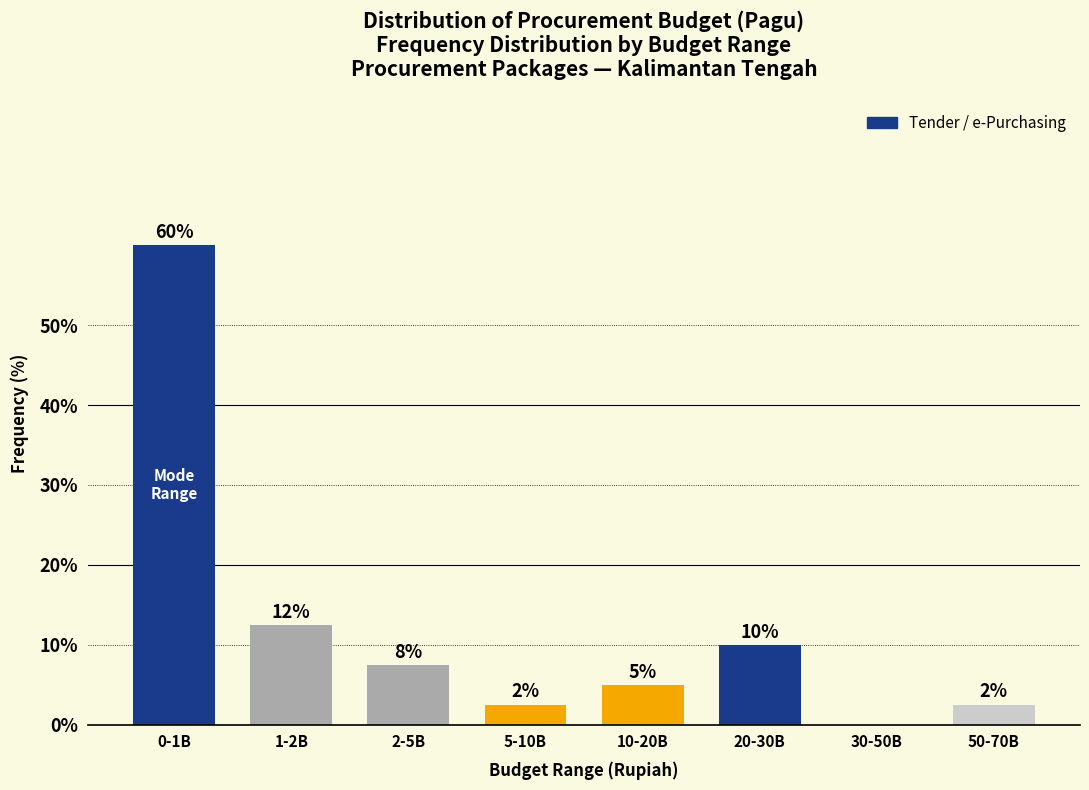

Are the bars horizontal?

No